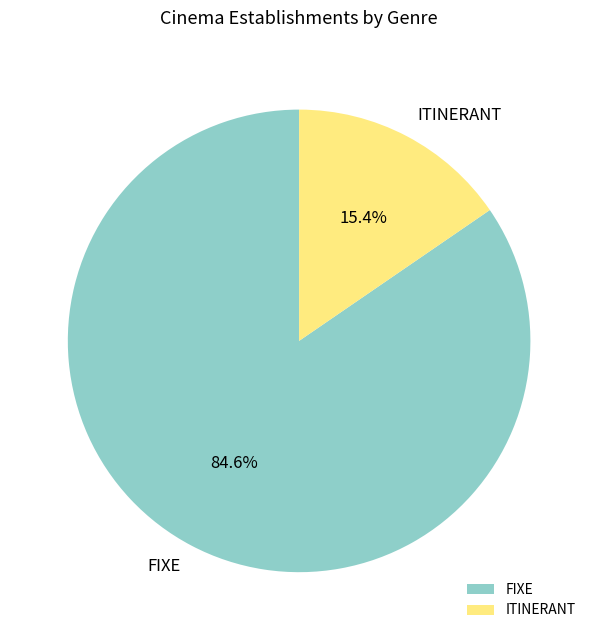

Do ITINERANT and FIXE together represent more than half of the pie?

Yes